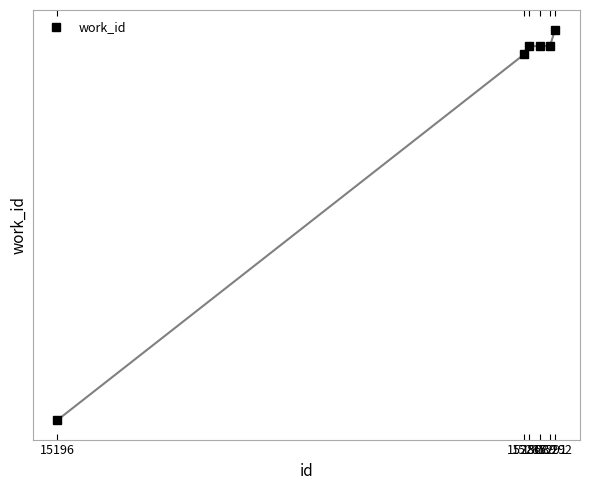

Read the value at 15291, to the nearest 10.

5730